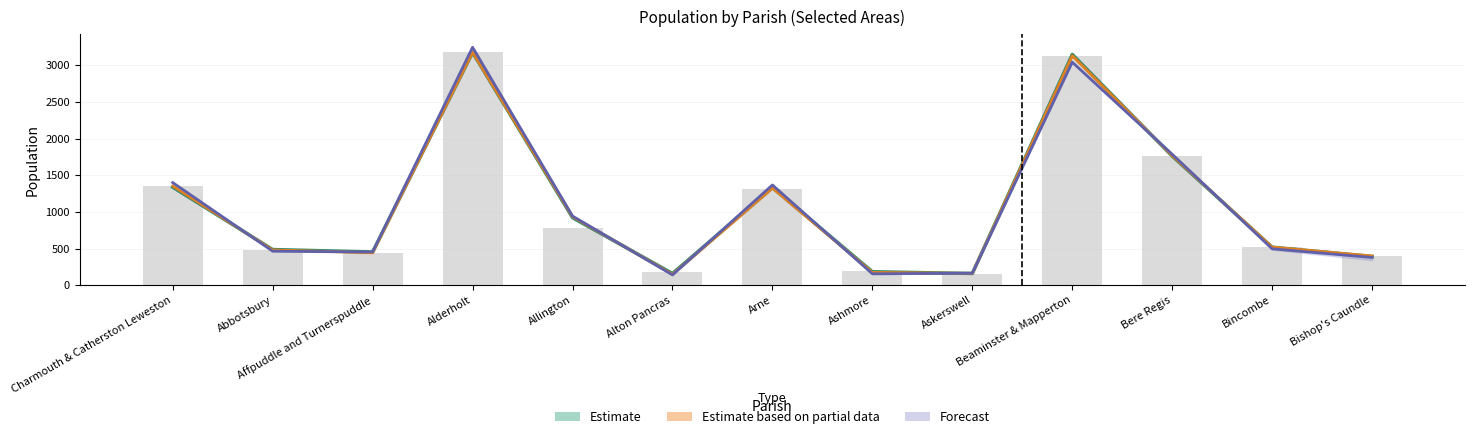

Which has a higher value, Bishop's Caundle or Abbotsbury?

Abbotsbury